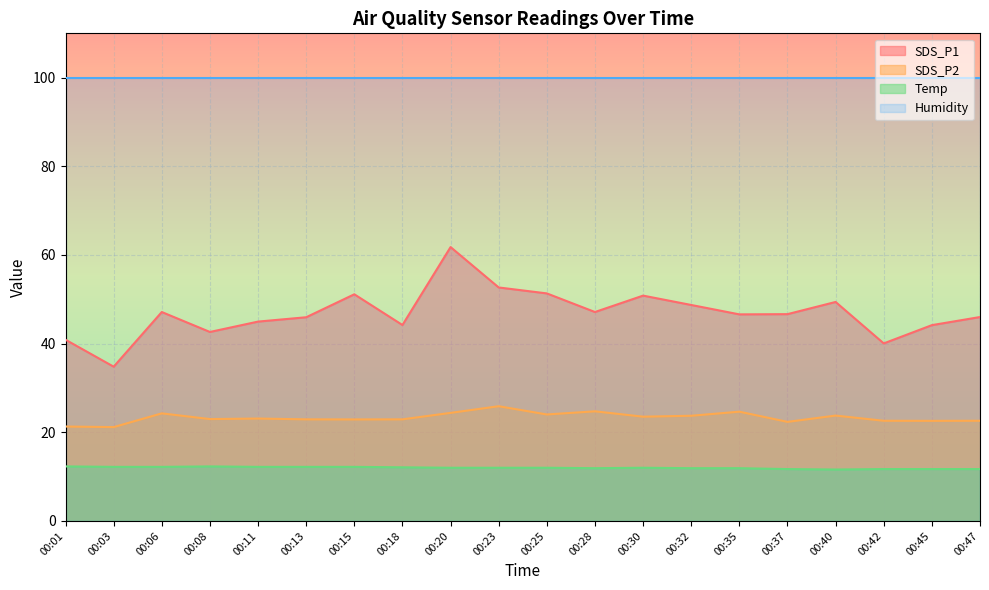

Is it true that Temp equals 16.0 at 00:37?

False